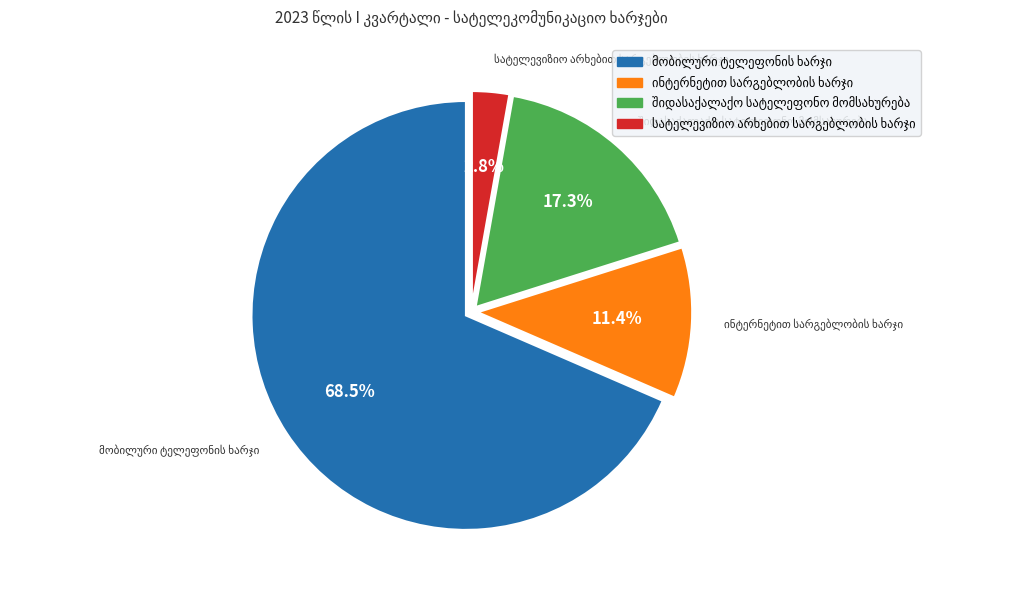

Is there any slice that represents more than half of the pie?

Yes